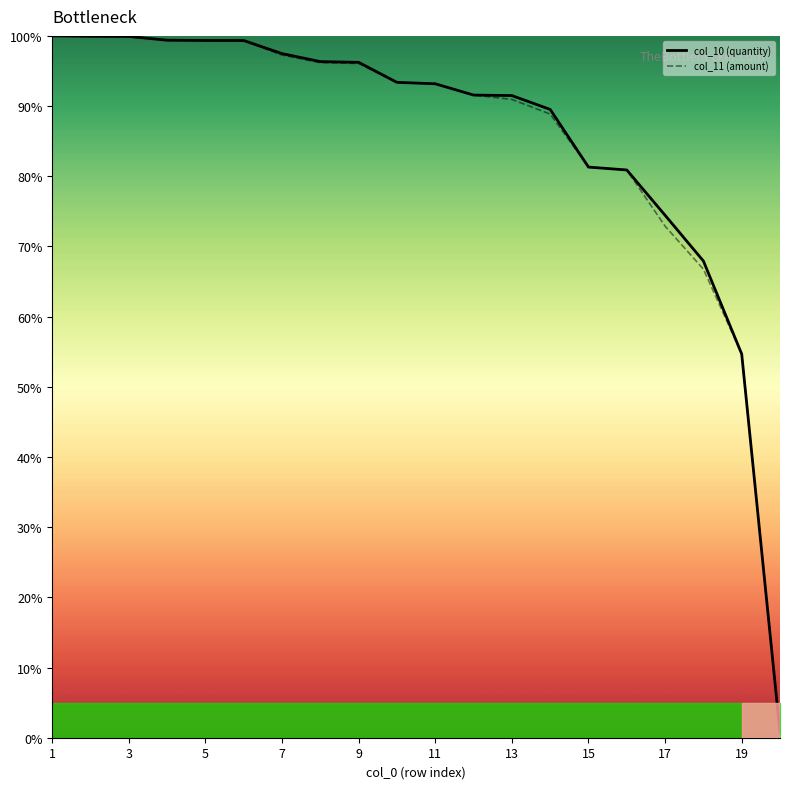

The col_11 (amount) series shows 53.8 at 13. True or false?

False